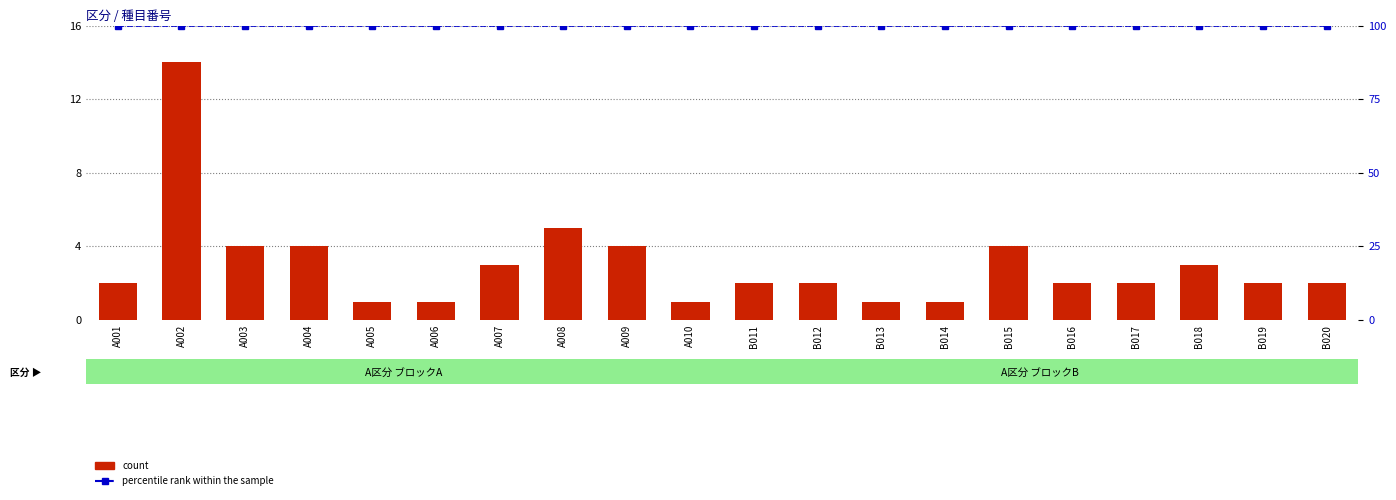

The percentile rank within the sample series shows 59 at B018. True or false?

False